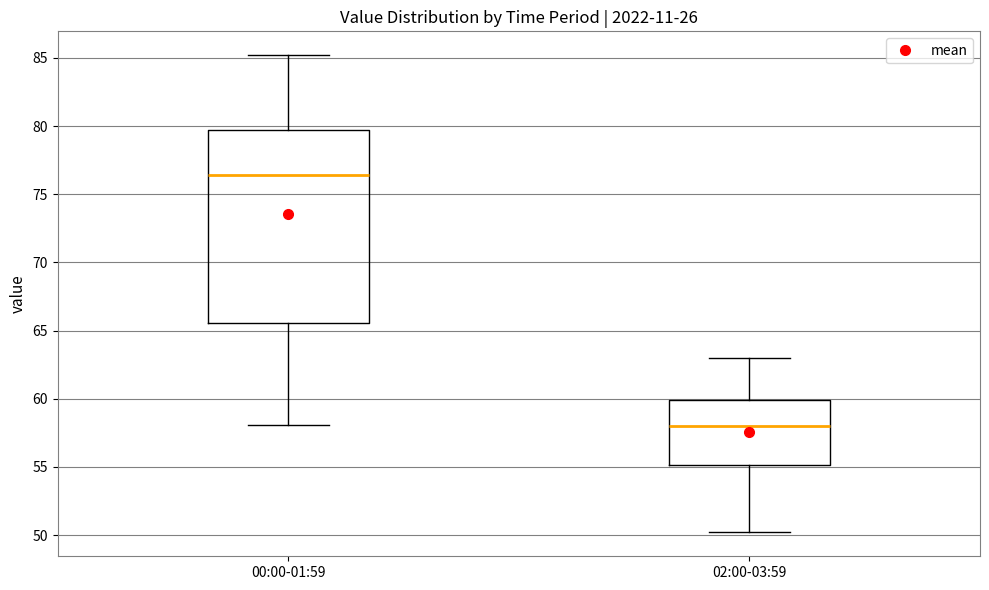

Where does the lower whisker of the box for 02:00-03:59 end on the y-axis? The values are not printed on the chart, so give them approximately, as read against the axis.

50.0